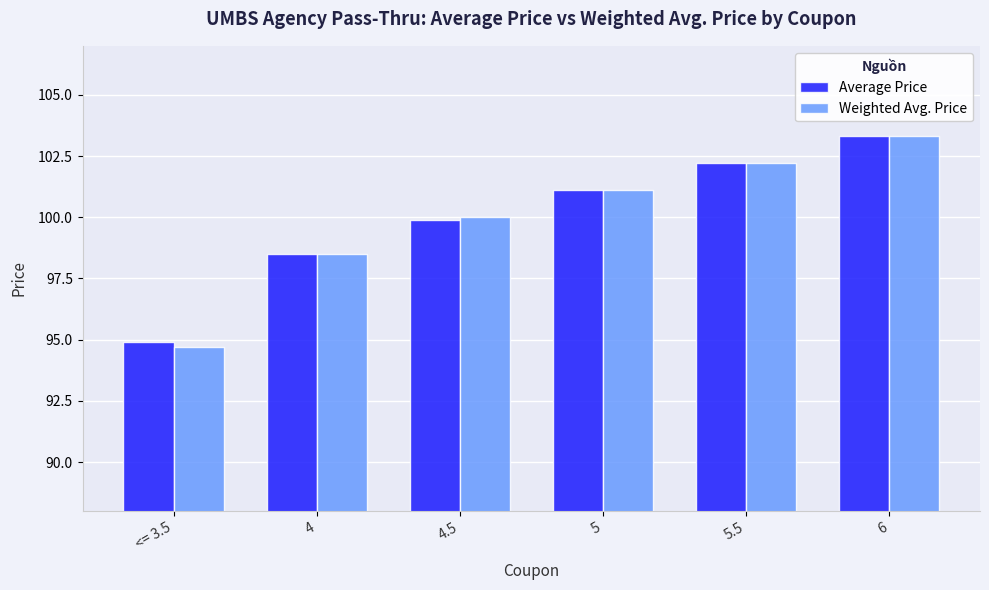

Reading left to right, list all the values displayed in this chart.

Average Price: <= 3.5=94.9	4=98.5	4.5=99.9	5=101.1	5.5=102.2	6=103.3
Weighted Avg. Price: <= 3.5=94.7	4=98.5	4.5=100.0	5=101.1	5.5=102.2	6=103.3